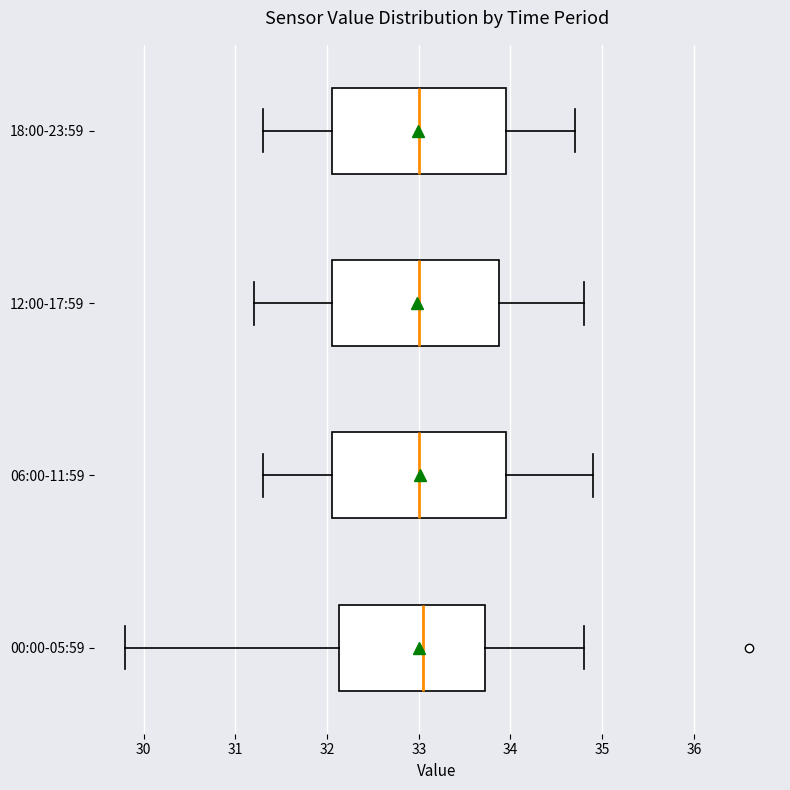

Where does the median line of the box for 18:00-23:59 sit on the x-axis? The values are not printed on the chart, so give them approximately, as read against the axis.

33.0